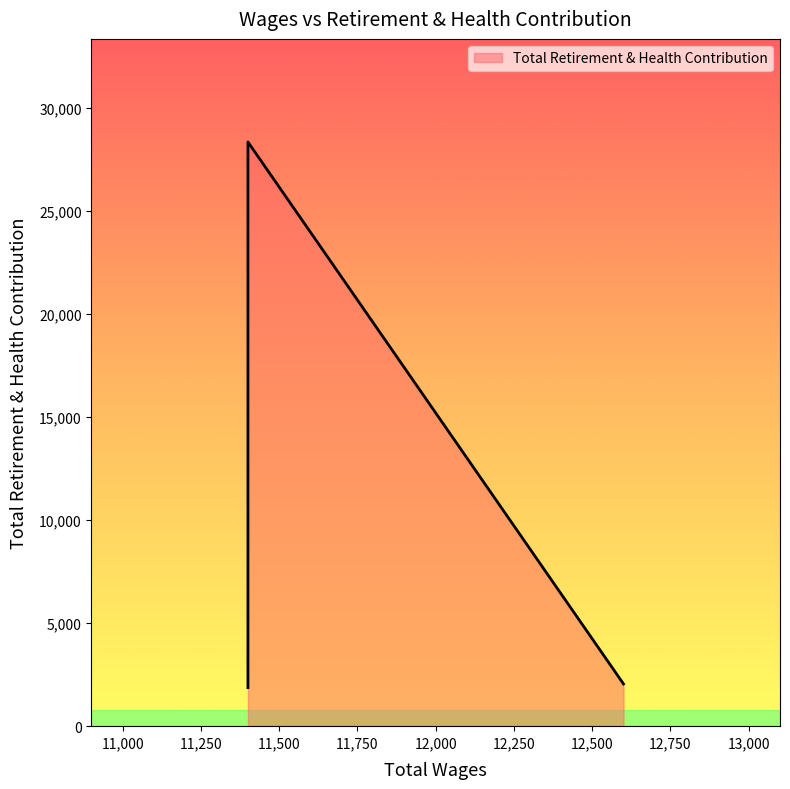

How many series are shown in this chart?

1